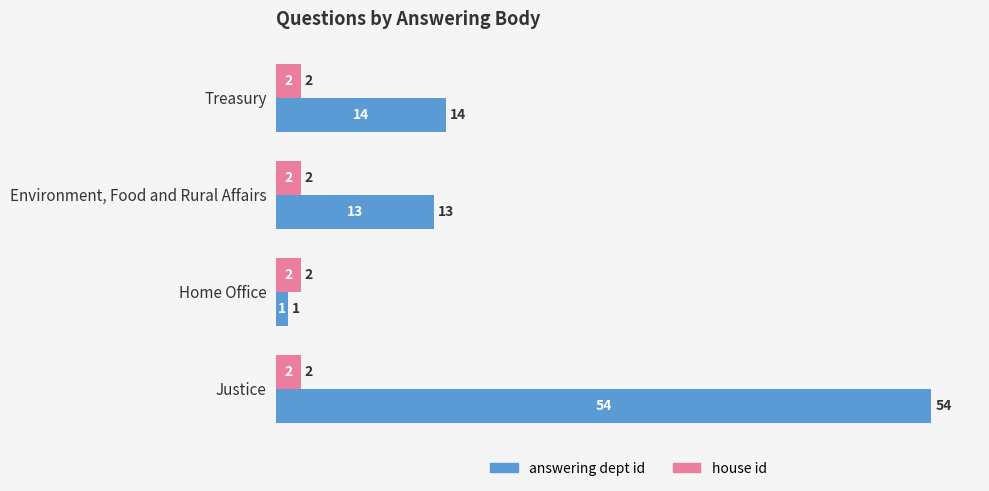

What is the average value of the house id series?

2